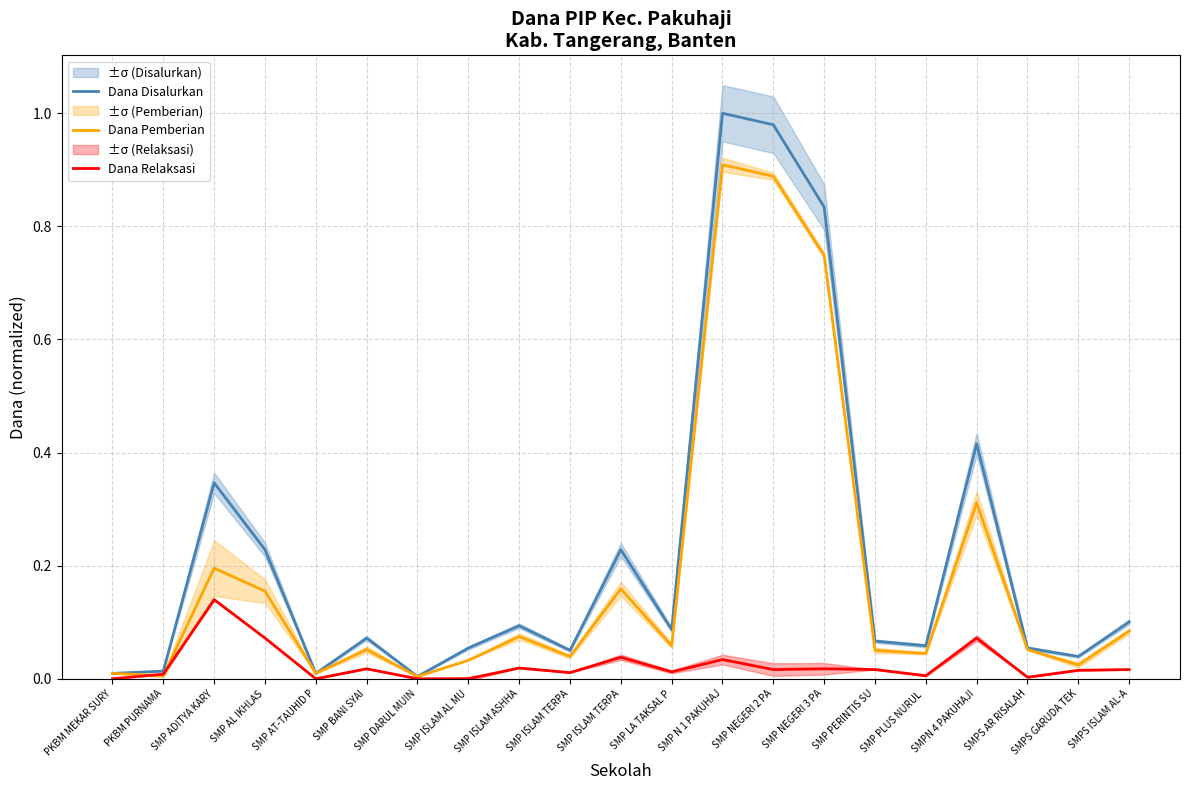

What is the sum of all Dana Disalurkan values?

4.7